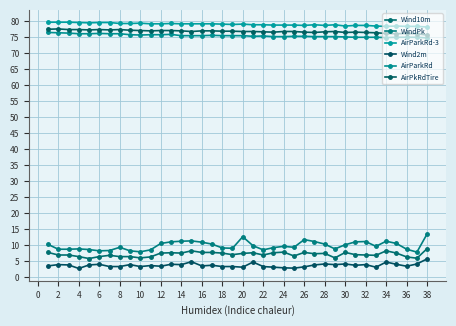

List the series in order of their peak value, highest first.

AirParkRd-3, AirPkRdTire, AirParkRd, WindPk, Wind10m, Wind2m